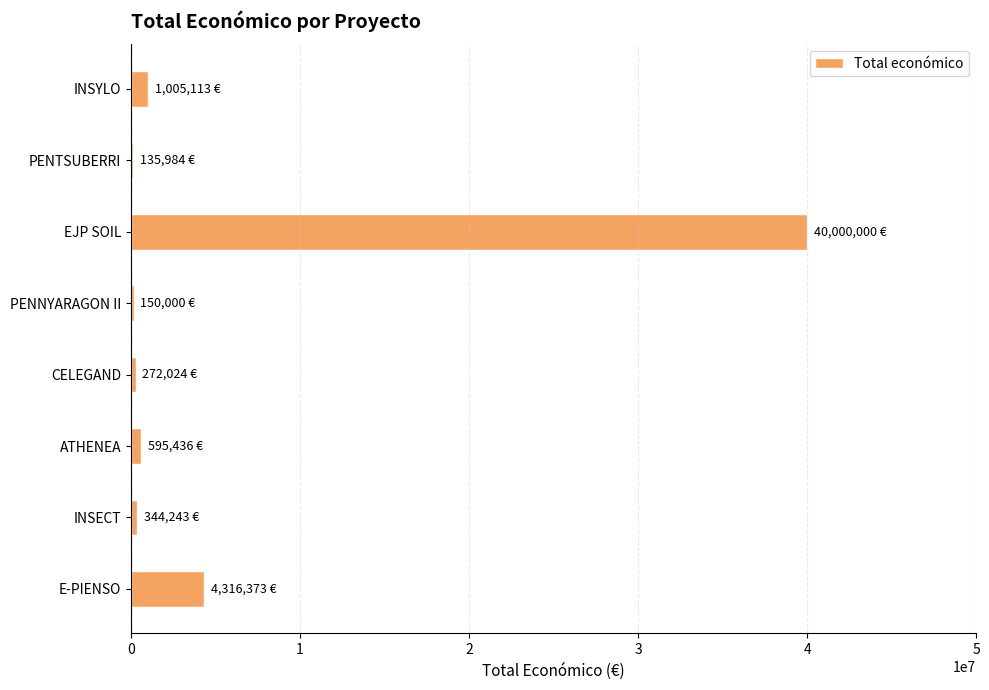

What is the average value?

5852397